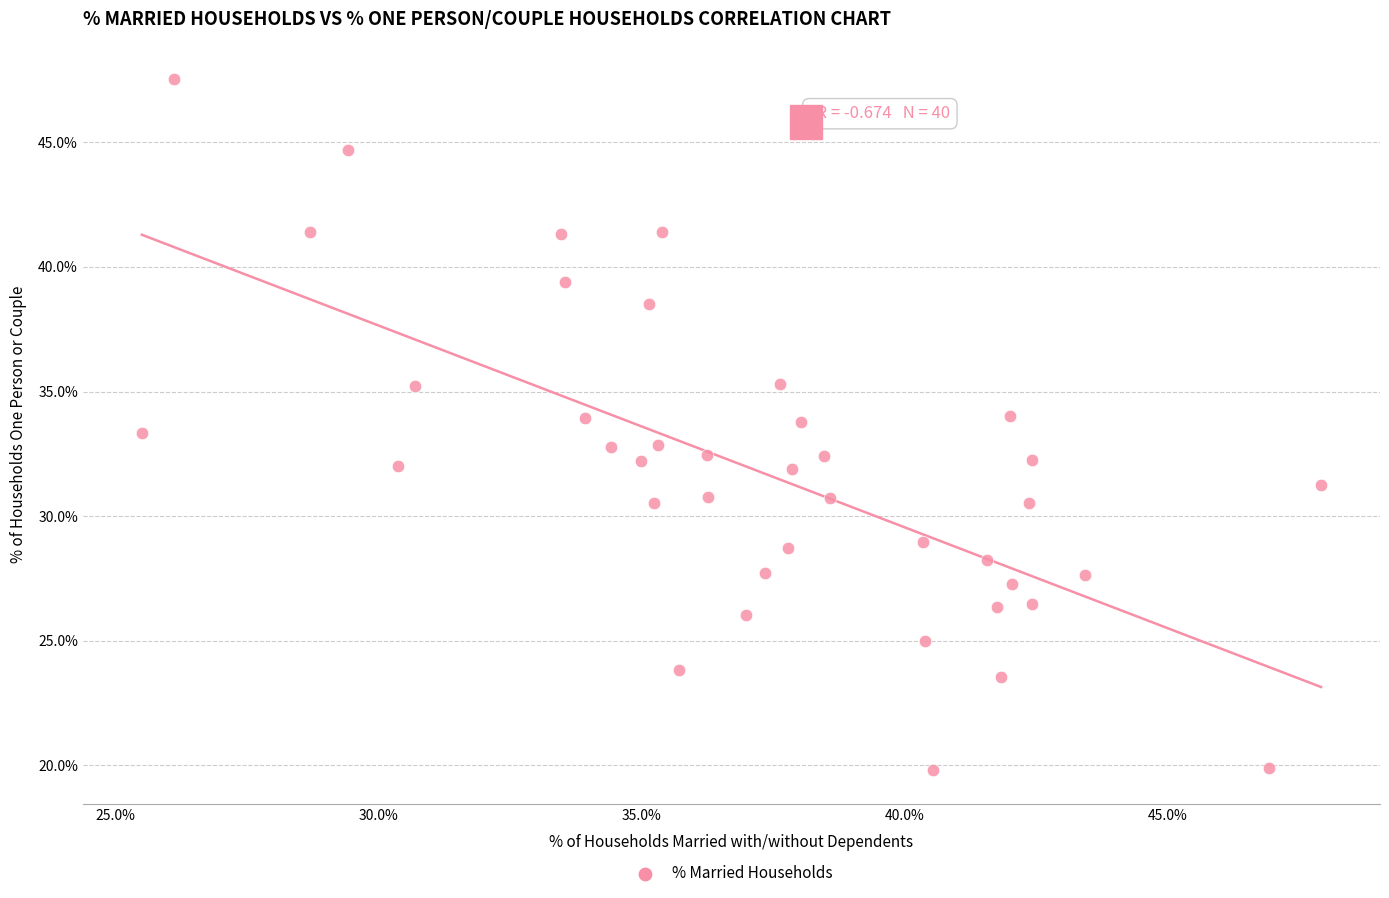

What is the range of Y values (max minus min)?

27.7